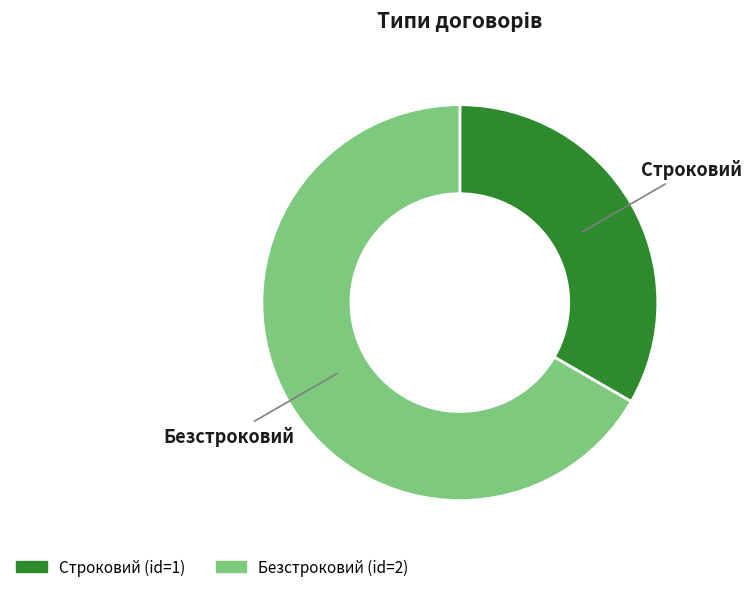

What is the ratio of the value at Строковий to the value at Безстроковий?

0.5